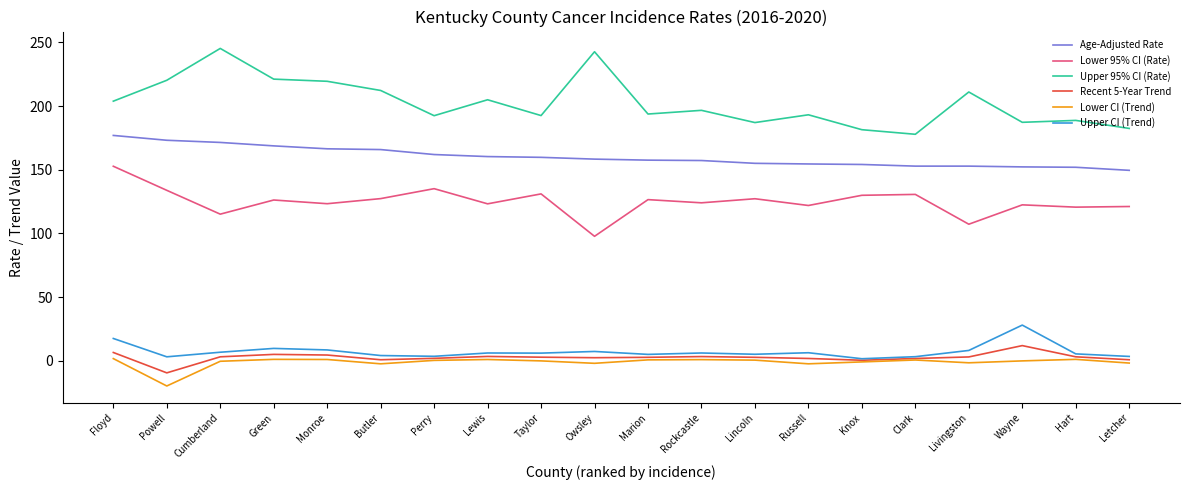

What is the maximum value shown in the chart?

245.2